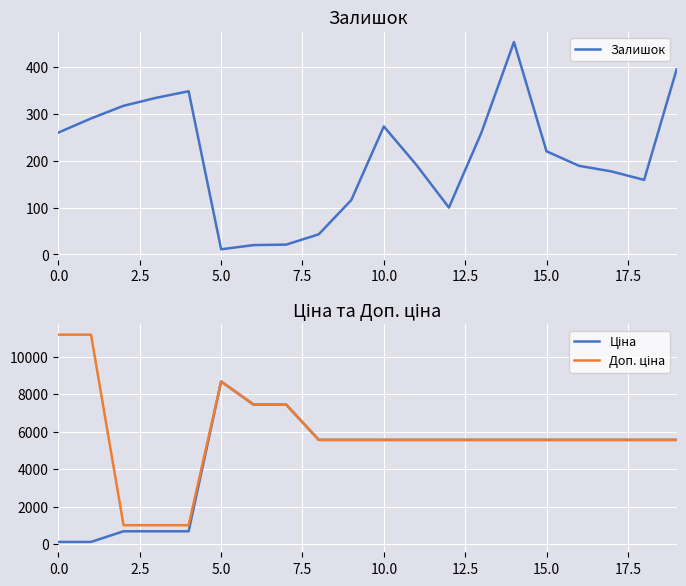

Reading left to right, extract all data points from this chart.

Залишок: 260.0	290.0	317.0	334.0	348.0	11.0	20.0	21.0	43.0	116.0	273.0	191.0	100.0	260.0	453.0	220.0	189.0	177.0	159.0	395.0
Ціна: 111.8	111.8	679.8	679.8	679.8	8679.5	7444.6	7444.6	5560.3	5560.3	5560.3	5560.3	5560.3	5560.3	5560.3	5560.3	5560.3	5560.3	5560.3	5560.3
Доп. ціна: 11182.0	11182.0	1004.1	1004.1	1004.1	8679.5	7444.6	7444.6	5560.3	5560.3	5560.3	5560.3	5560.3	5560.3	5560.3	5560.3	5560.3	5560.3	5560.3	5560.3